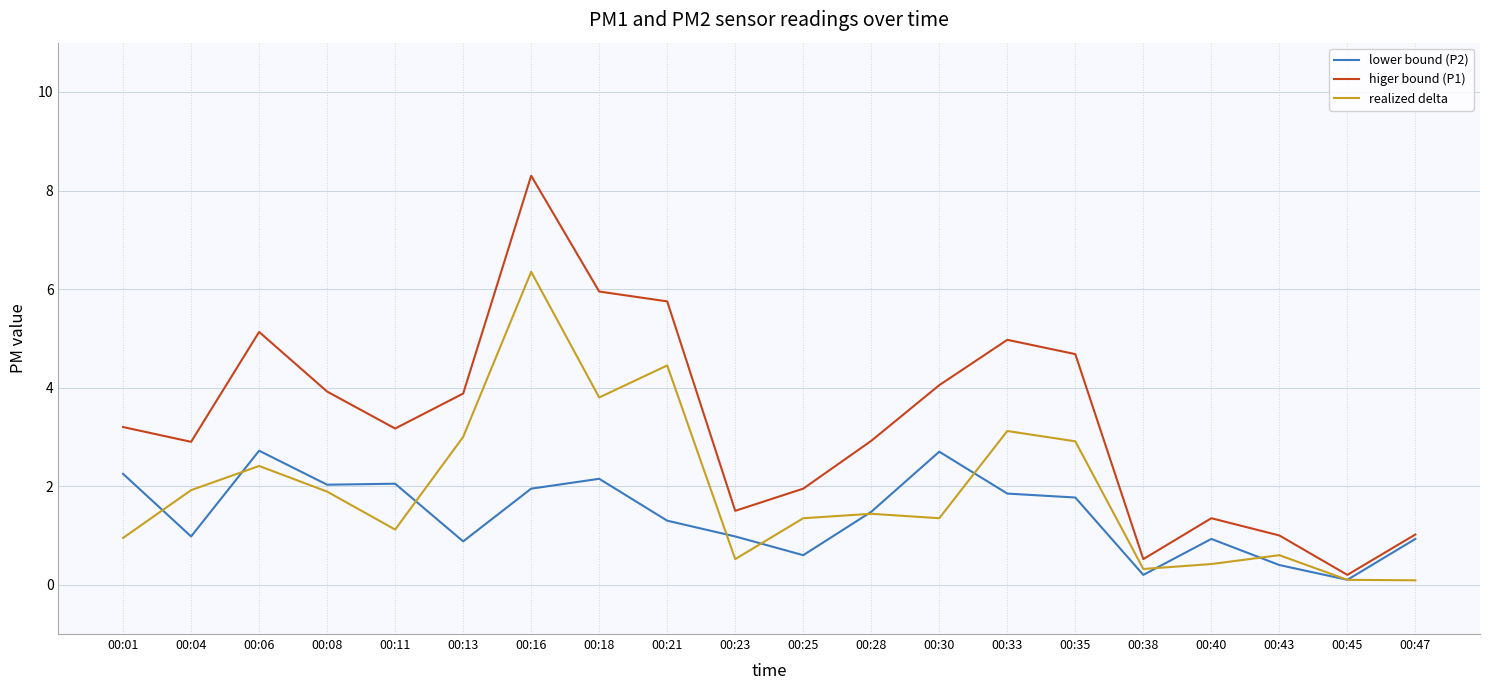

How many categories are shown in the chart?

20